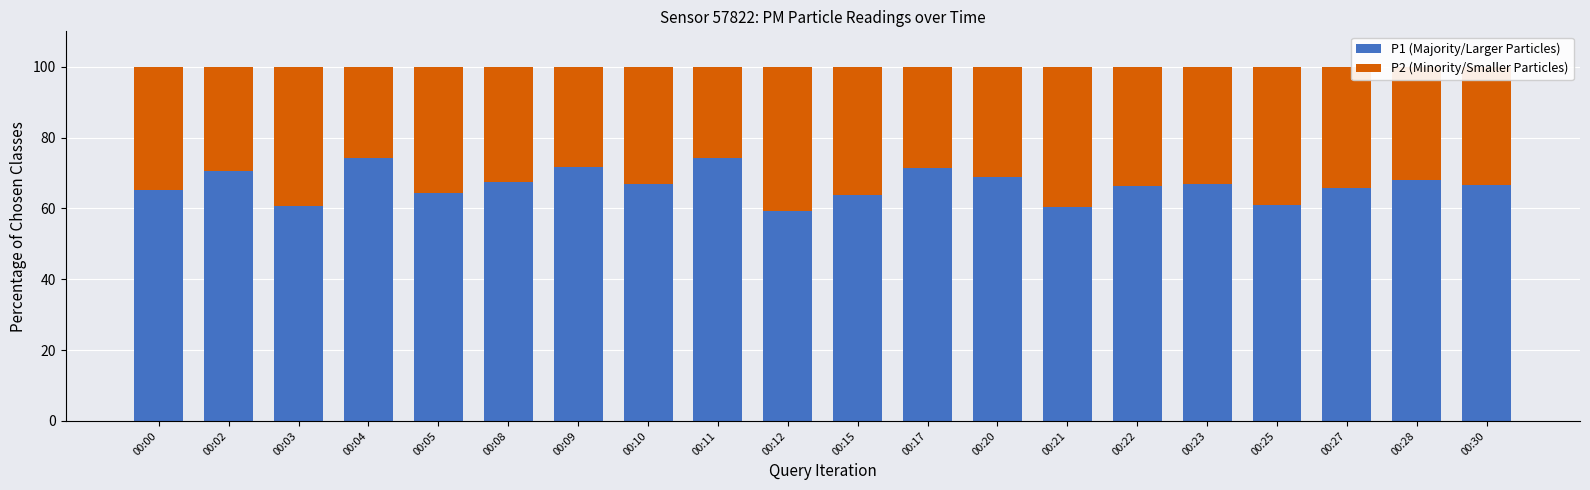

Is it true that P1 (Majority/Larger Particles) equals 65.3 at 00:00?

True